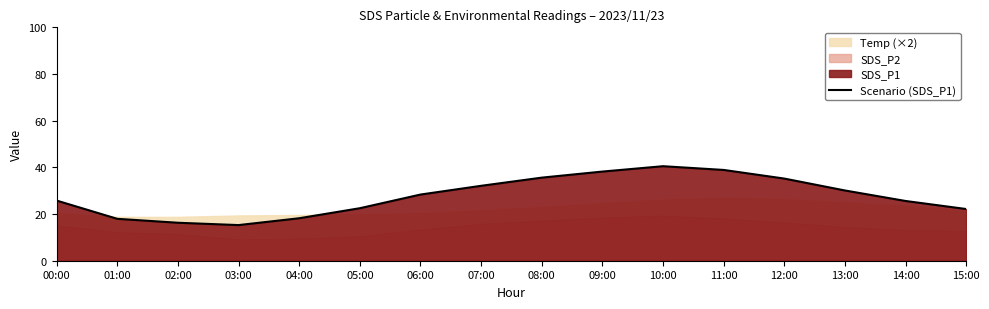

True or false: the data shows 17.9 at 01:00.

True